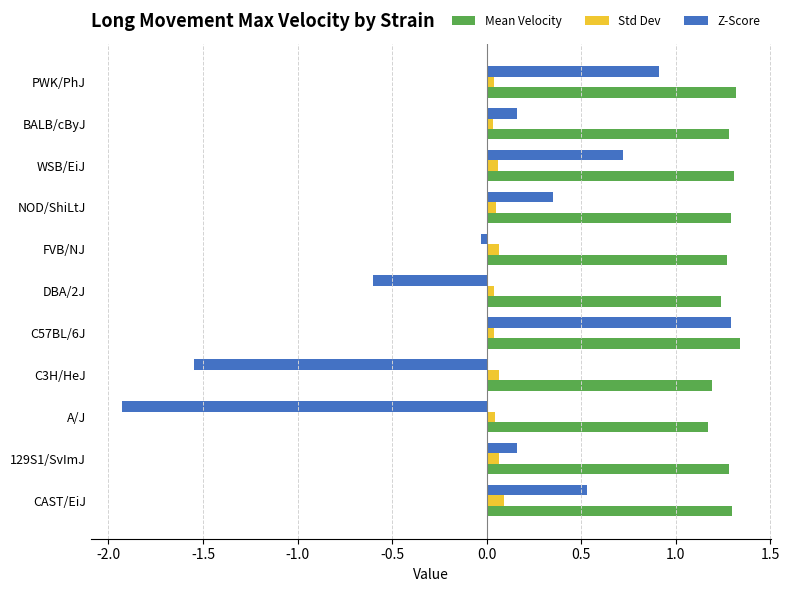

Which series has the largest total across all categories?

Mean Velocity